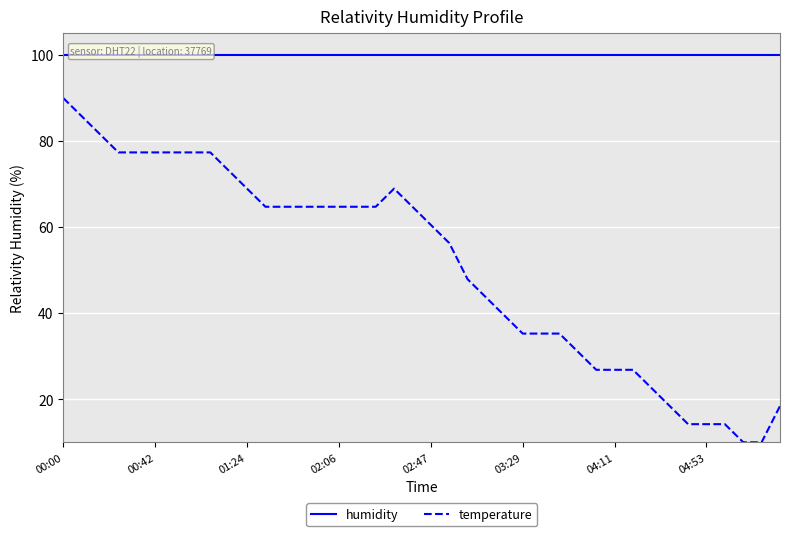

The value of temperature at 13 is 64.7. True or false?

True